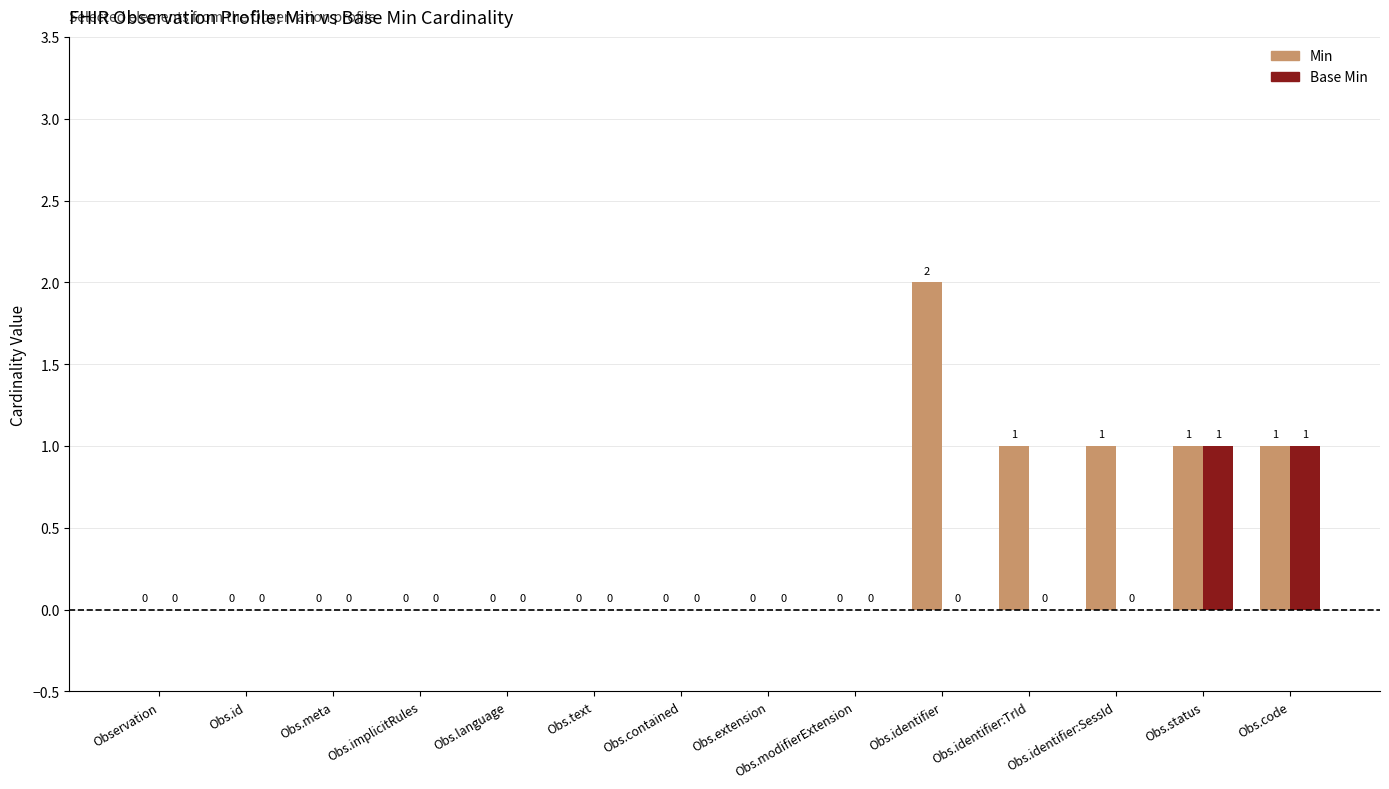

How many positive values does the Min series have?

5